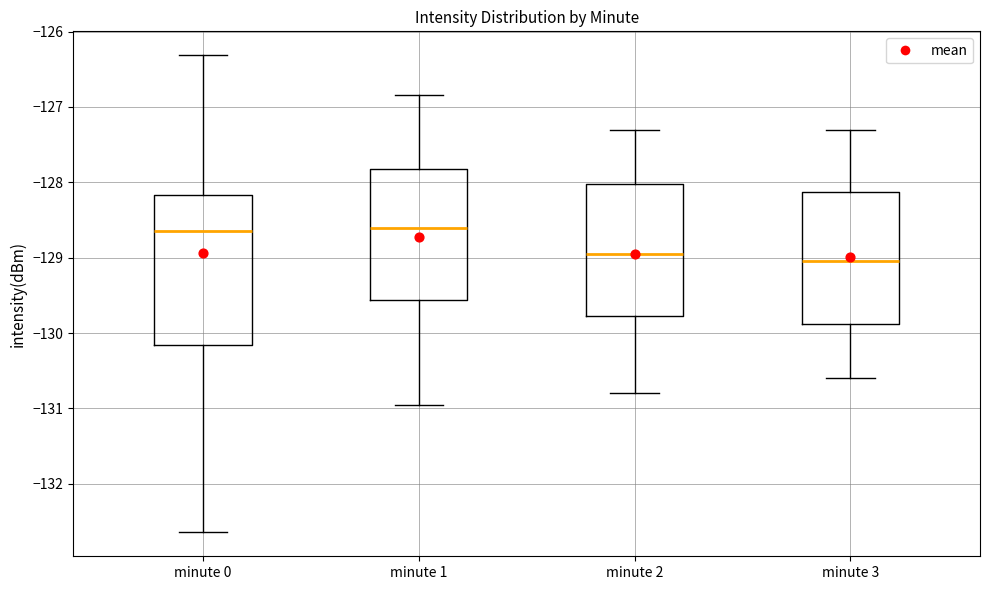

Reading left to right, transcribe this box plot: for each box, give where its median line is, the range the box spans, and where its two whiskers end, as read against the y-axis. The values are not printed on the chart, so give them approximately, as read against the axis.

minute 0: median -128.6, box -130.2 to -128.2, whiskers -132.6 to -126.3
minute 1: median -128.6, box -129.6 to -127.8, whiskers -131.0 to -126.8
minute 2: median -128.9, box -129.8 to -128.0, whiskers -130.8 to -127.3
minute 3: median -129.0, box -129.9 to -128.1, whiskers -130.6 to -127.3